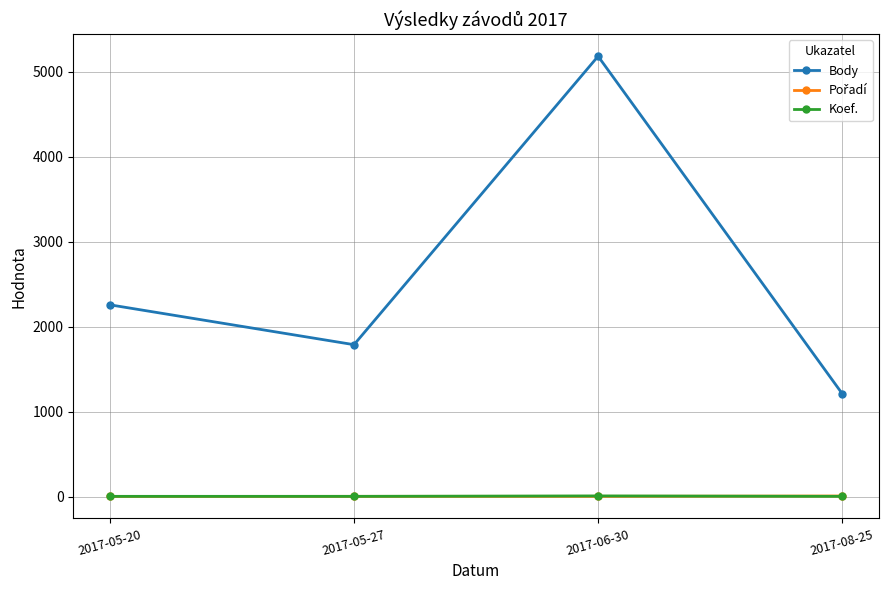

What value does the Koef. series have at 2017-05-20?

7